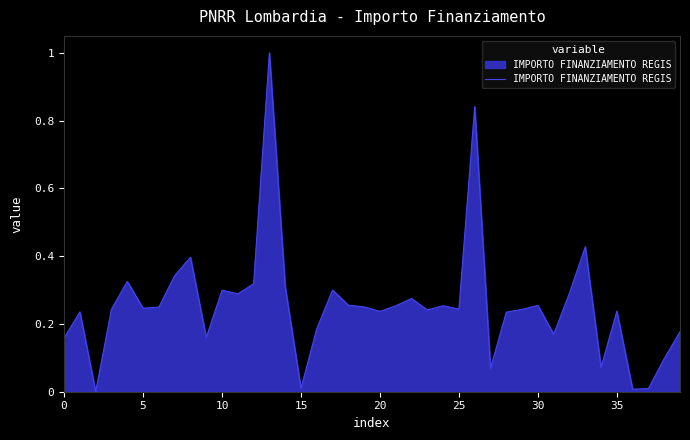

What is the difference between the maximum and minimum values?

1.0